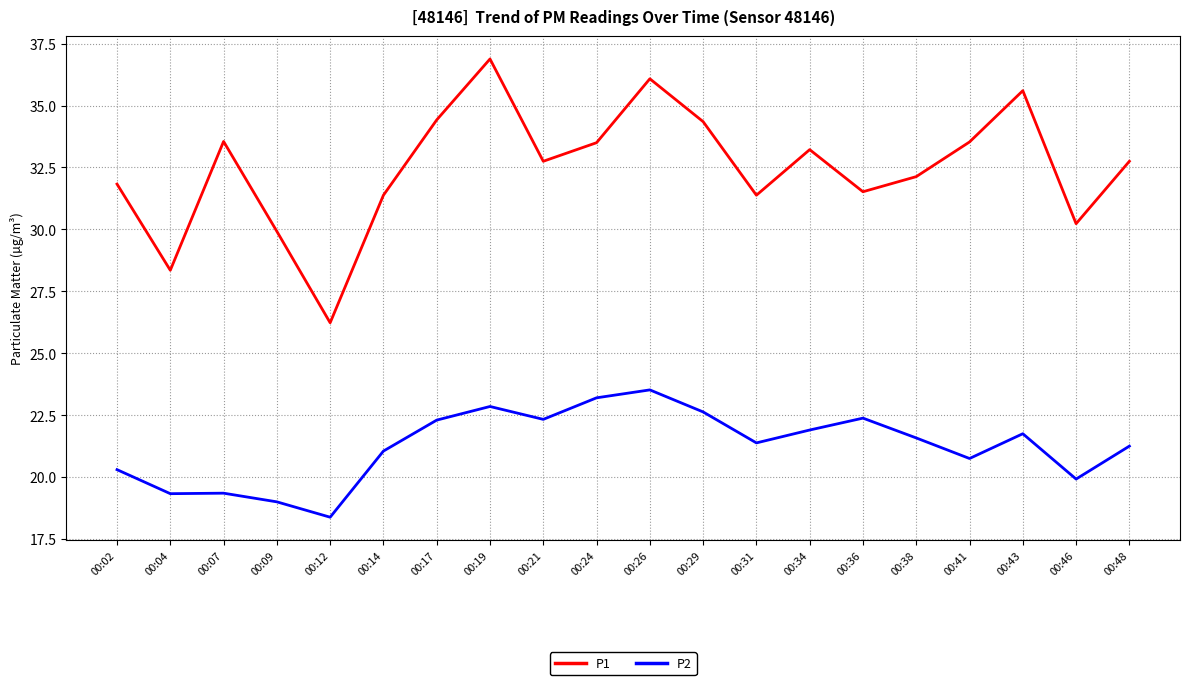

What is the difference between the P2 values at 00:38 and 00:26?

1.9